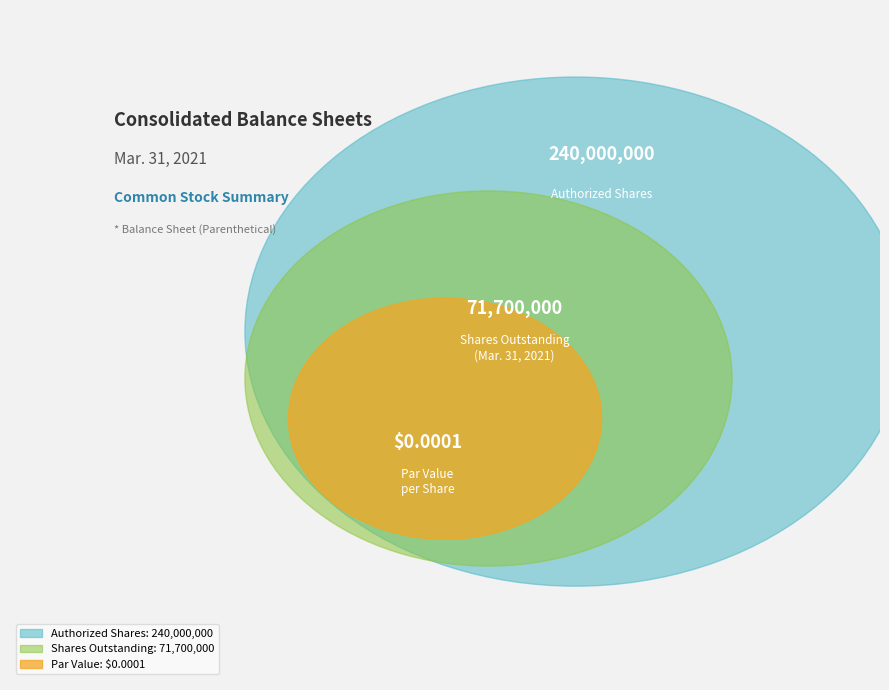

To the nearest percent, what portion does Common stock, shares outstanding represent?

23%